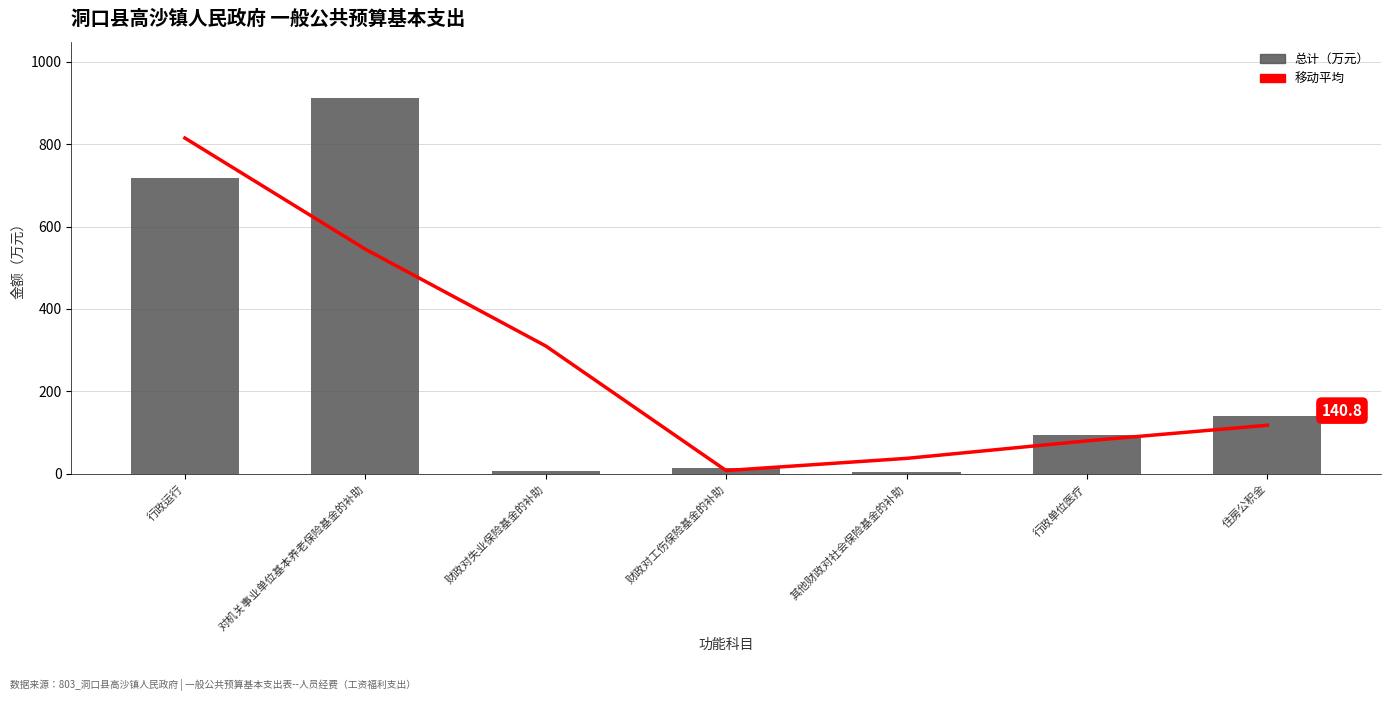

True or false: 总计 has a value of 140.8 at 住房公积金.

True